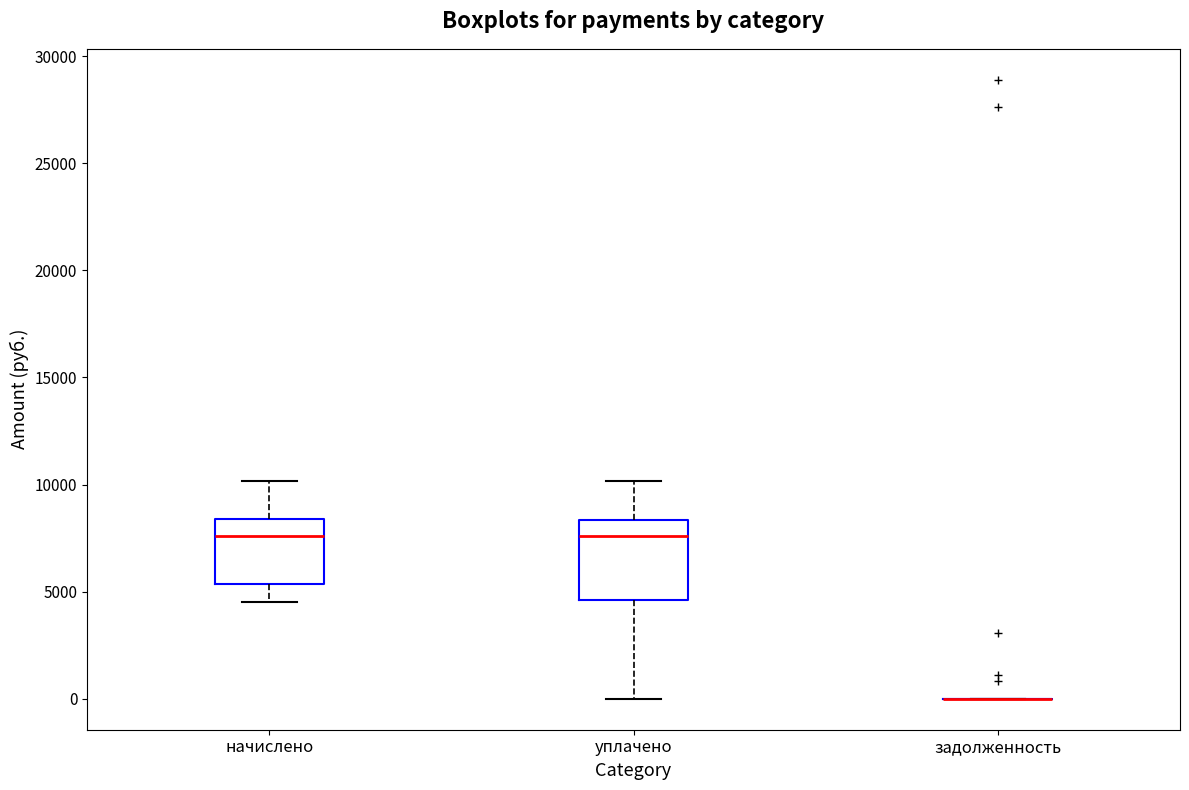

Which box is the tallest, from its lower edge to its upper edge?

уплачено